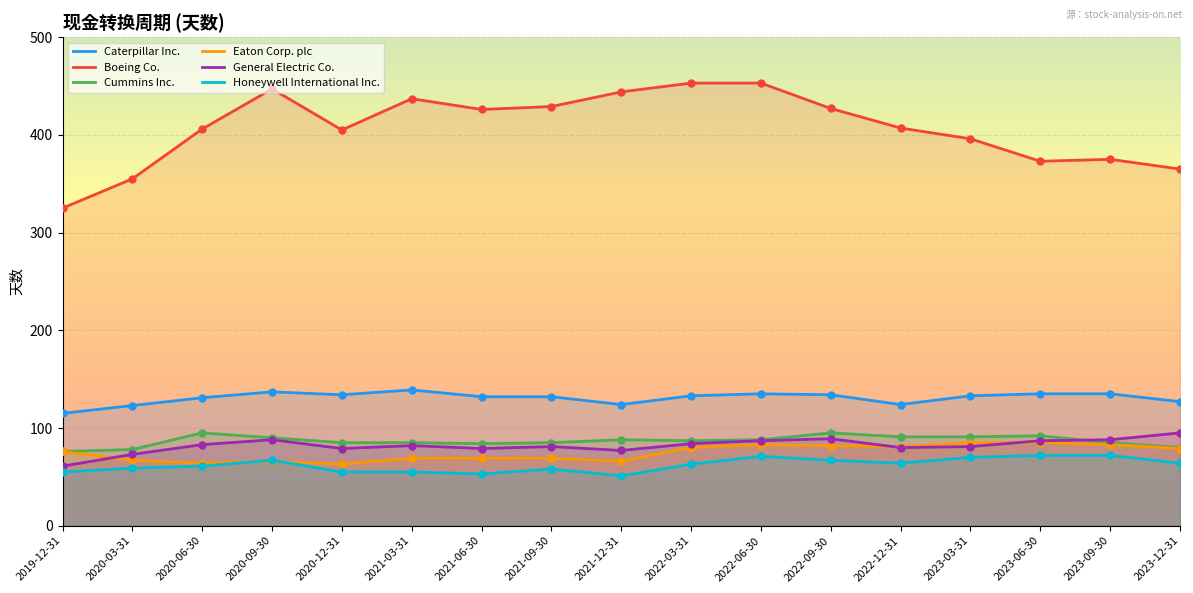

What is the total value across all series at 2020-06-30?

840